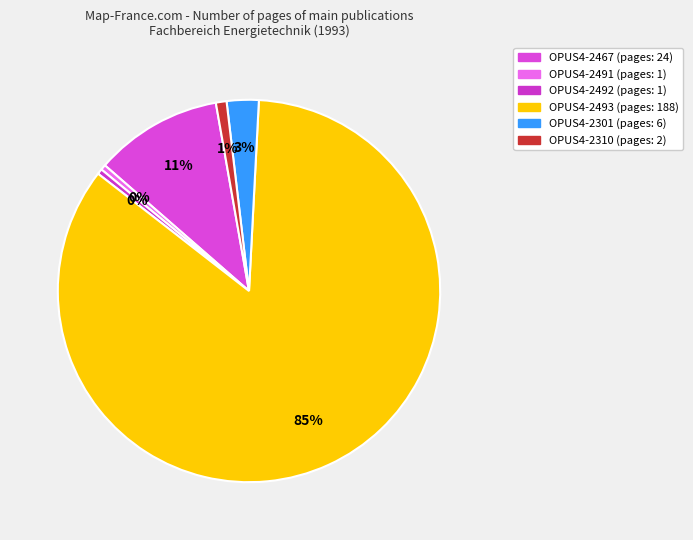

To the nearest percent, what percentage of the pie is OPUS4-2467?

11%